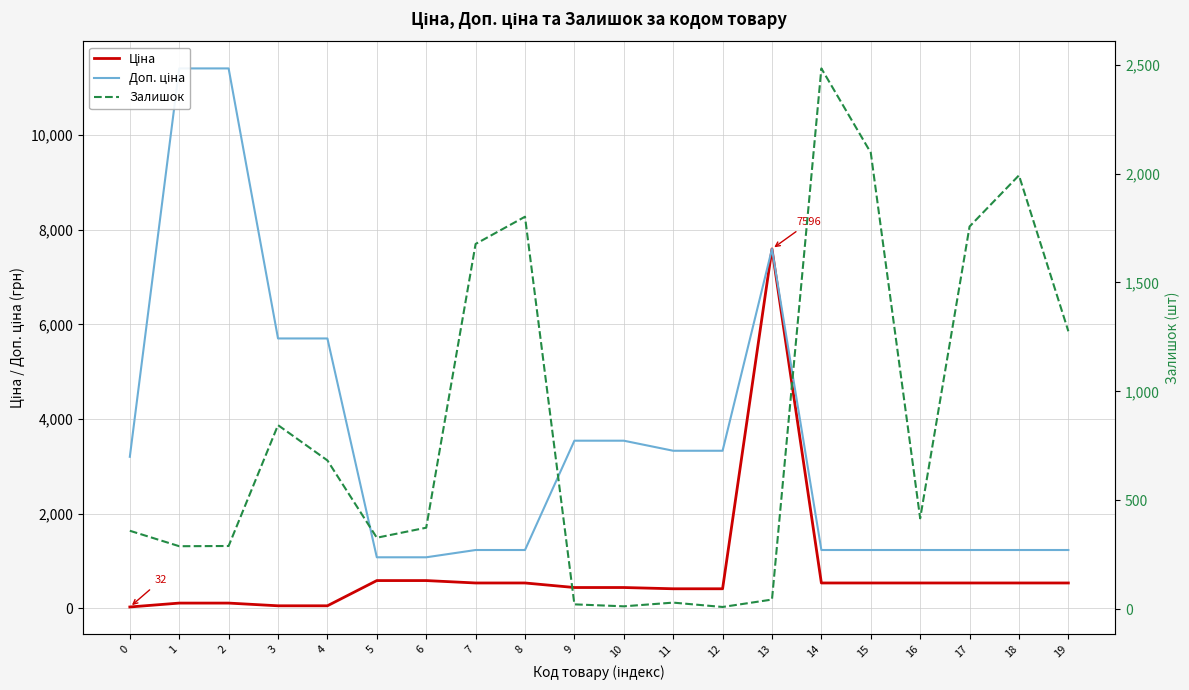

Reading left to right, transcribe all the data shown in this chart.

Ціна: 32.0	114.1	114.1	57.0	57.0	589.9	589.9	539.0	539.0	443.1	443.1	416.6	416.6	7596.5	539.0	539.0	539.0	539.0	539.0	539.0
Доп. ціна: 3205.0	11410.0	11410.0	5705.0	5705.0	1081.7	1081.7	1235.4	1235.4	3545.0	3545.0	3332.5	3332.5	7596.5	1235.4	1235.4	1235.4	1235.4	1235.4	1235.4
Залишок: 360.0	289.0	290.0	845.0	683.0	328.0	374.0	1677.0	1802.0	22.0	13.0	30.0	10.0	44.0	2483.0	2096.0	417.0	1757.0	1992.0	1276.0